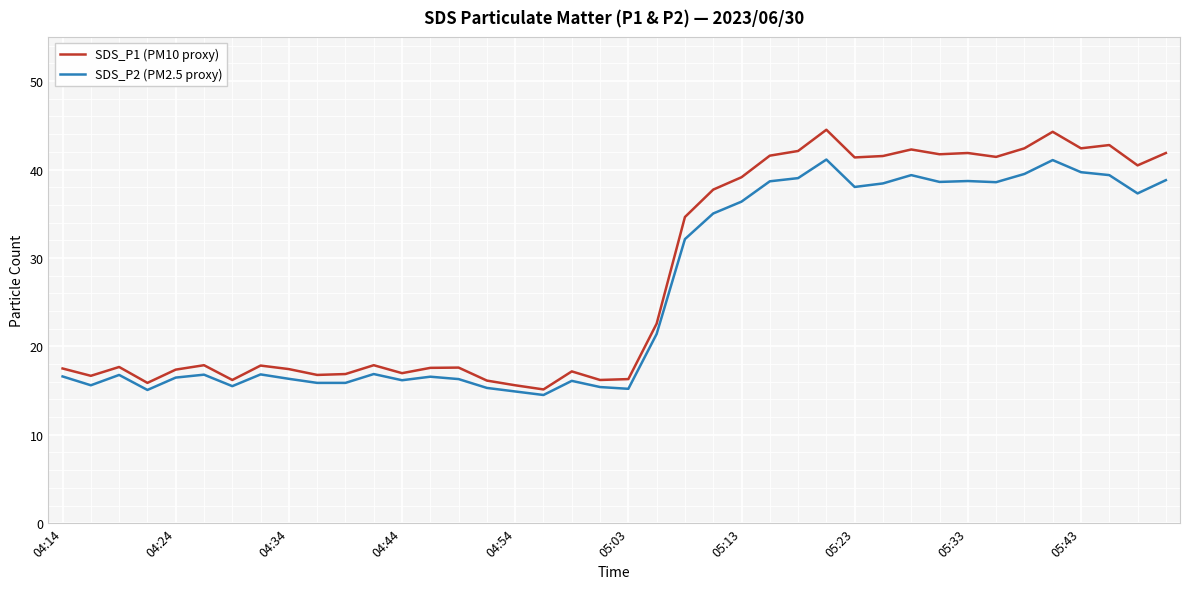

What is the maximum value shown in the chart?

44.5